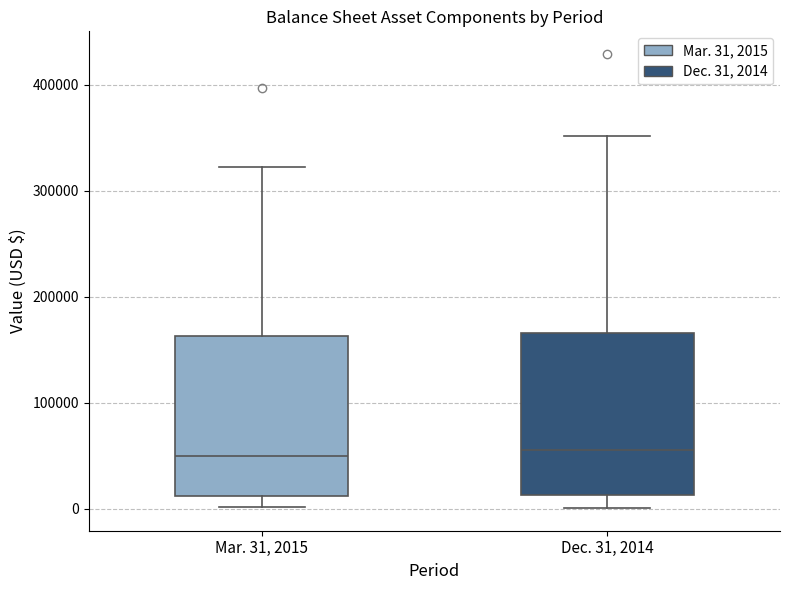

Reading left to right, transcribe this box plot: for each box, give where its median line is, the range the box spans, and where its two whiskers end, as read against the y-axis. The values are not printed on the chart, so give them approximately, as read against the axis.

Mar. 31, 2015: median 50000, box 10000 to 160000, whiskers 0 to 320000
Dec. 31, 2014: median 60000, box 10000 to 170000, whiskers 0 to 350000